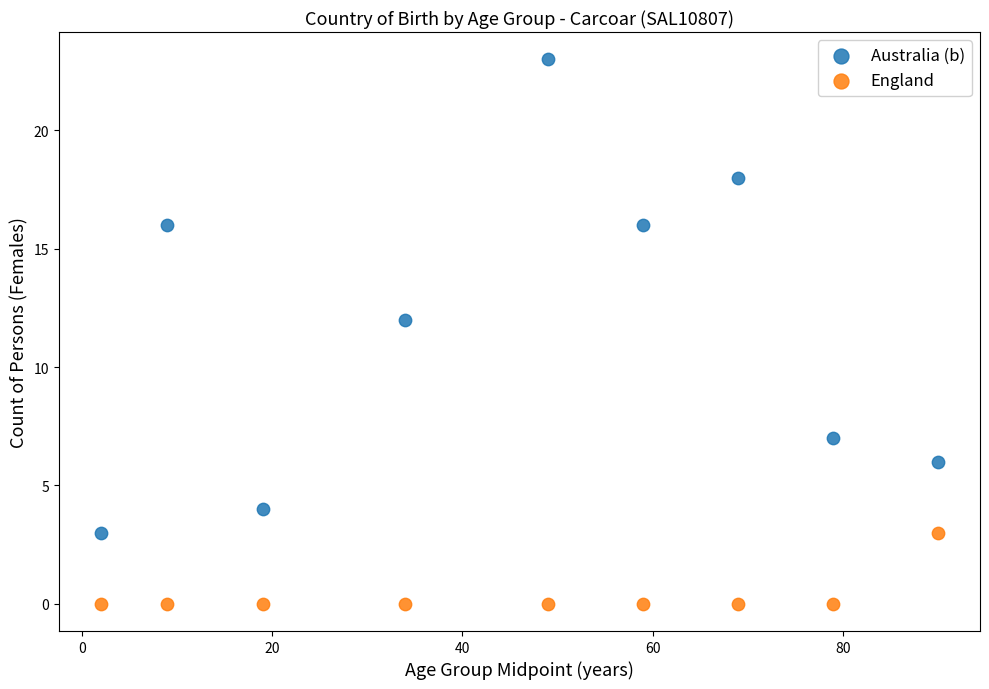

Which series contains the highest Y value?

Australia (b)